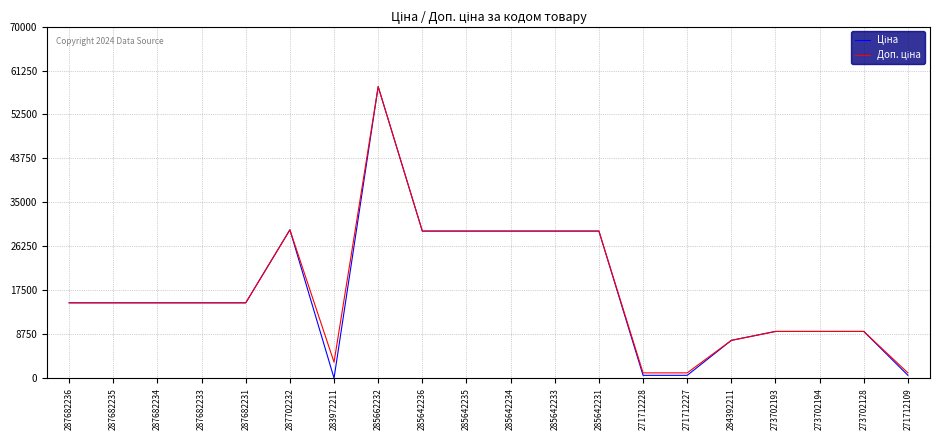

At which category is the sum across all series the highest?

285662232